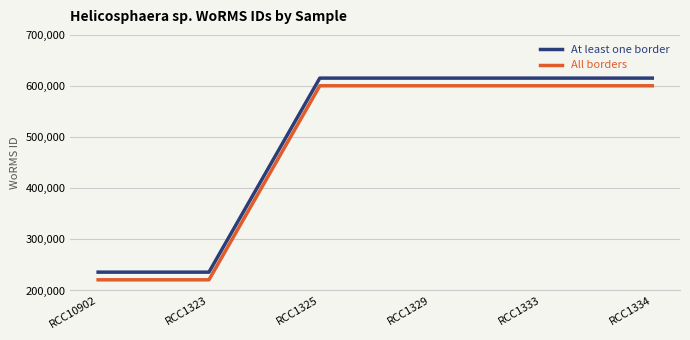

True or false: All borders and At least one border cross at least once.

False